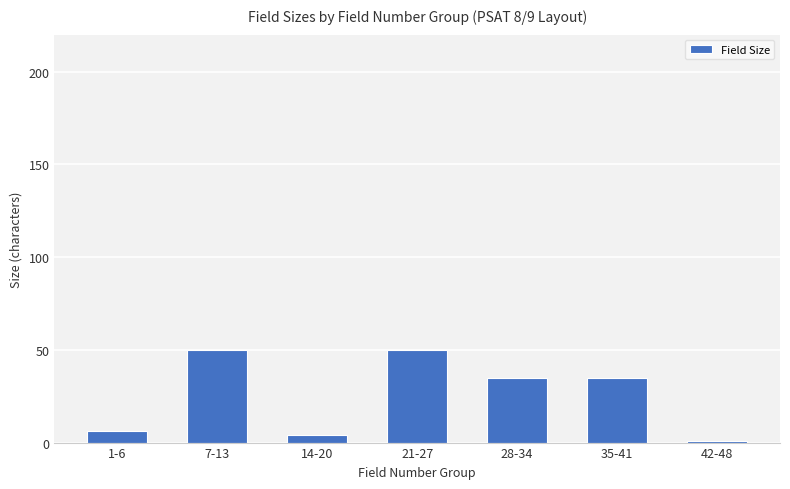

Does the chart contain any negative values?

No